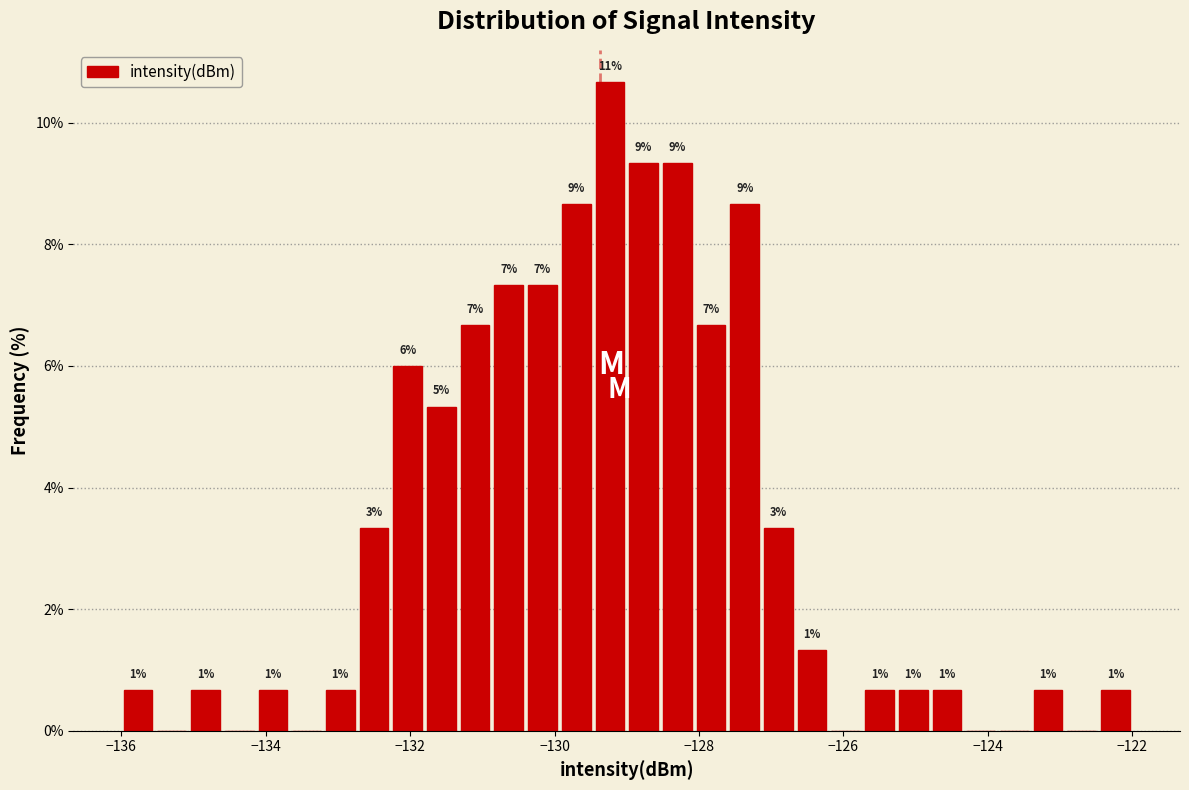

Around what value on the x-axis is the tallest bar? Give the approximate position of its centre, as read against the axis.

-129.2